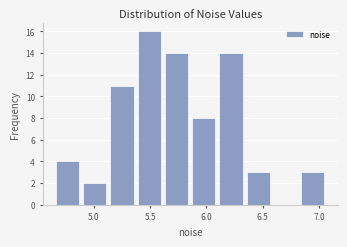

Reading left to right, list every bar in this chart as the range it spans on the x-axis followed by its height. Neither the bar edges nor the heights are printed on the chart, so give them approximately, as read against the axes.

4.65 to 4.90: 4
4.90 to 5.15: 2
5.15 to 5.35: 11
5.35 to 5.60: 16
5.60 to 5.85: 14
5.85 to 6.10: 8
6.10 to 6.35: 14
6.35 to 6.60: 3
6.60 to 6.80: 0
6.80 to 7.05: 3